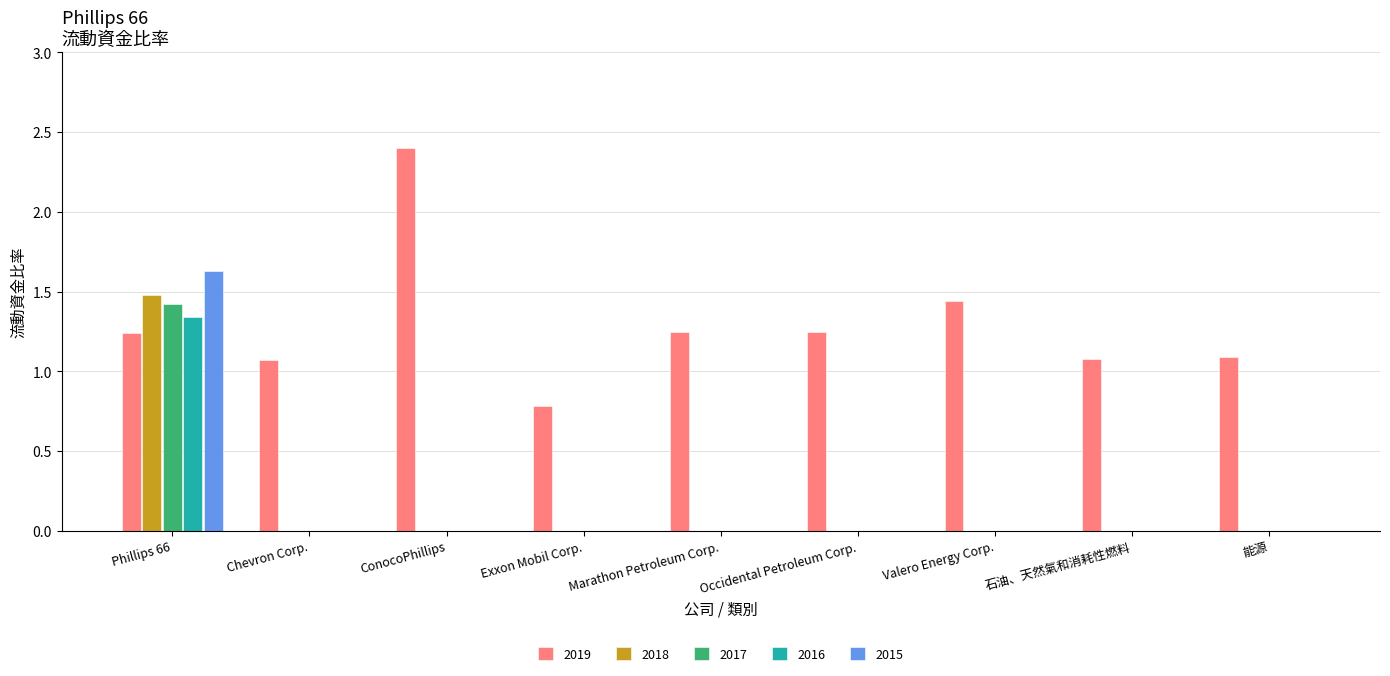

How many distinct data groups are displayed?

5